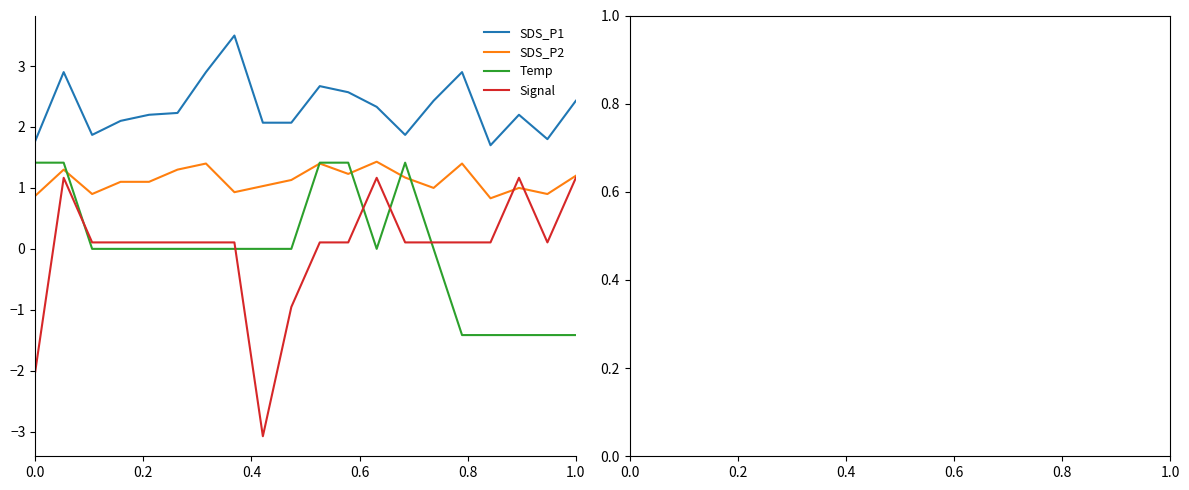

Which series has the widest spread of values?

Signal